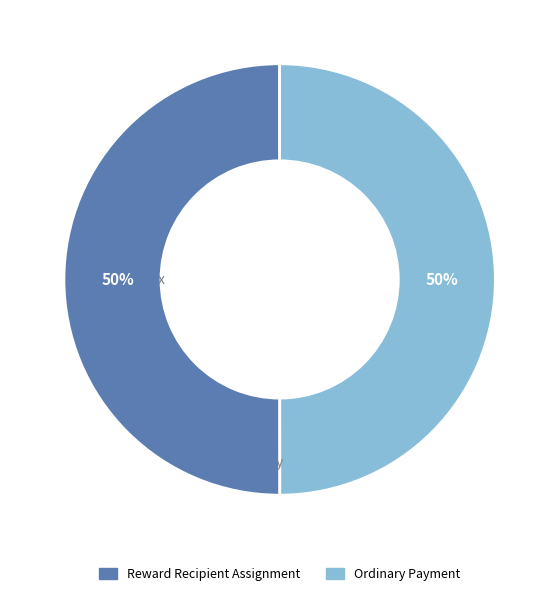

What percentage is the Ordinary Payment slice, to the nearest percent?

50%